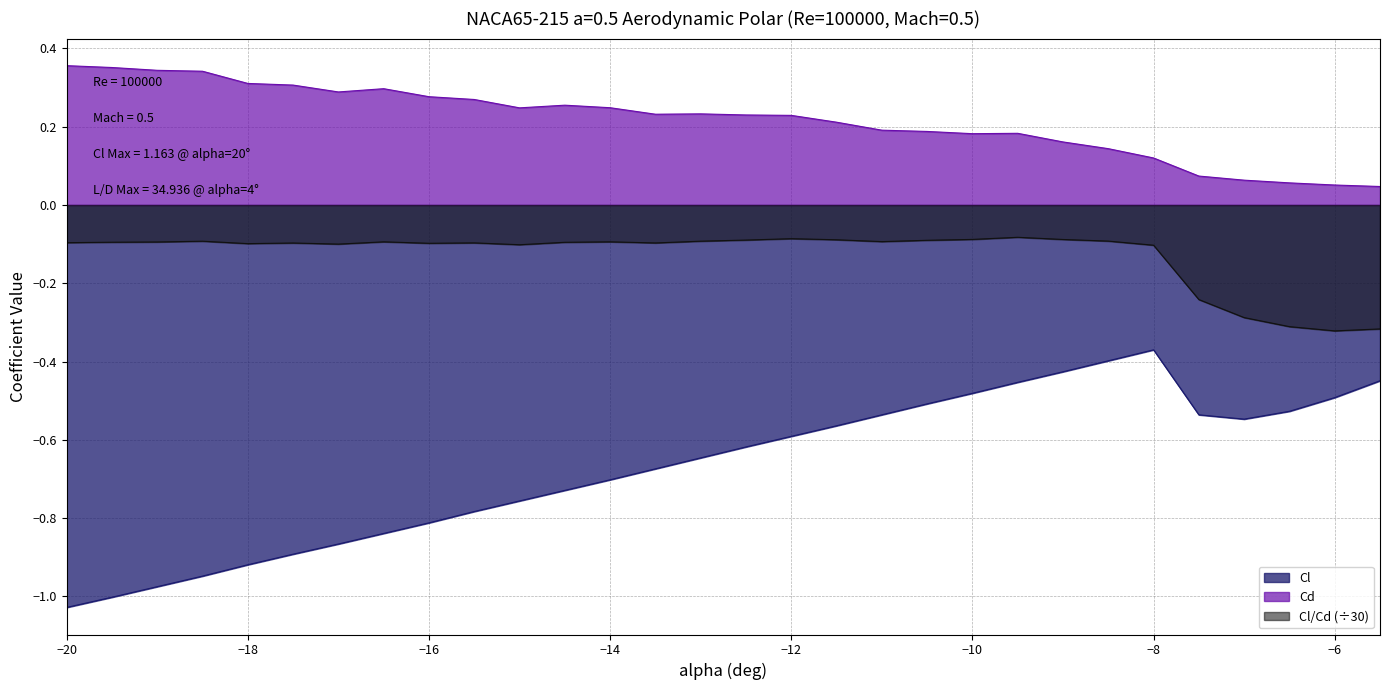

At how many categories does at least one series exceed 0?

30